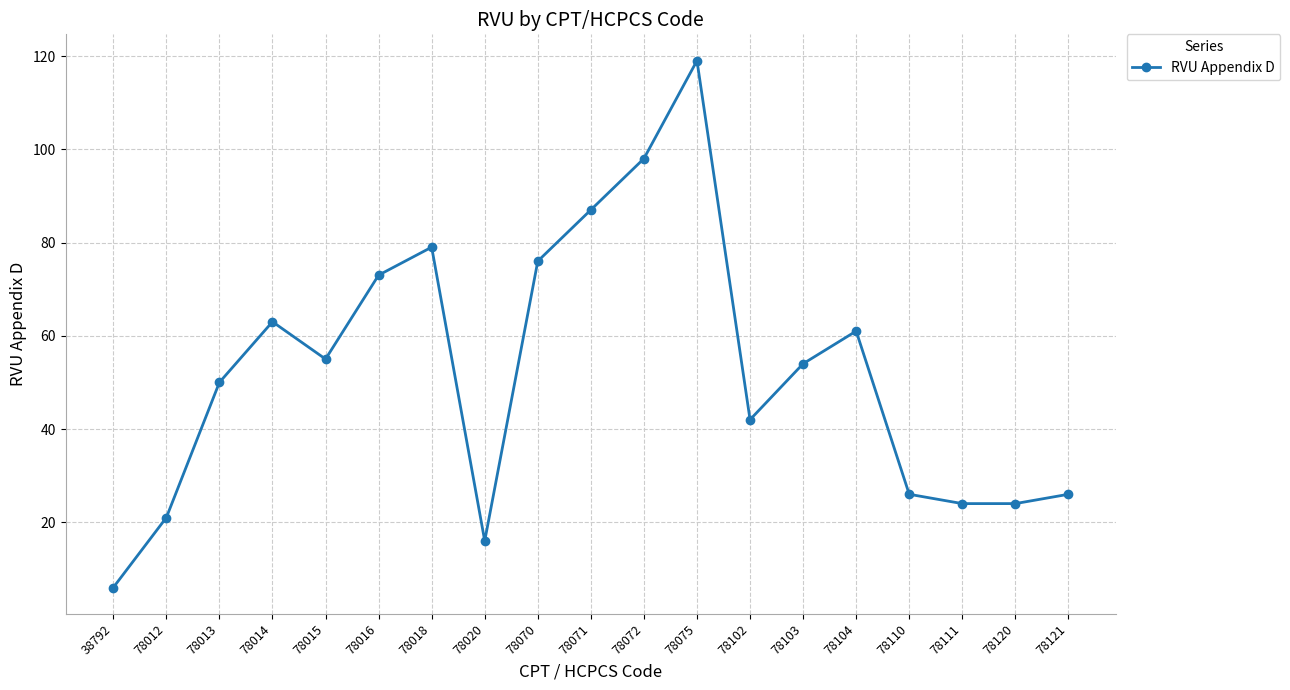

Between 78015 and 78110, which is larger?

78015